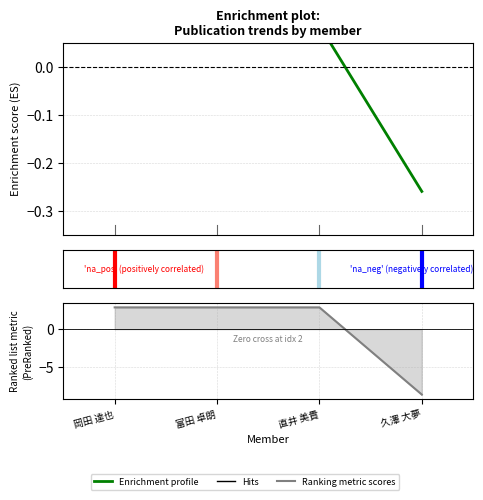

How many values in the Enrichment profile series are below 0?

1